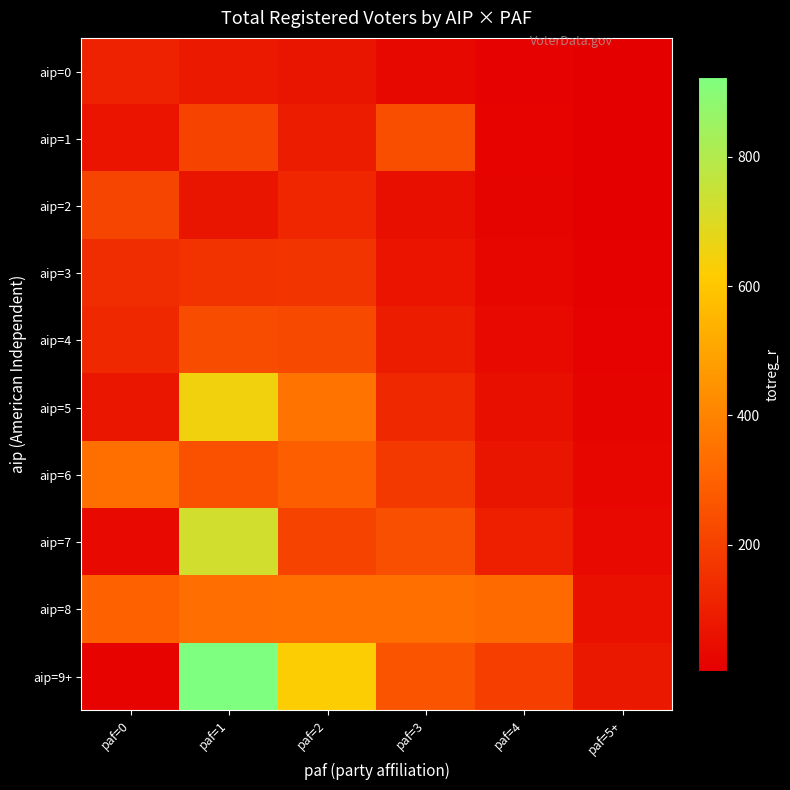

What is the maximum value shown in the chart?

923.0